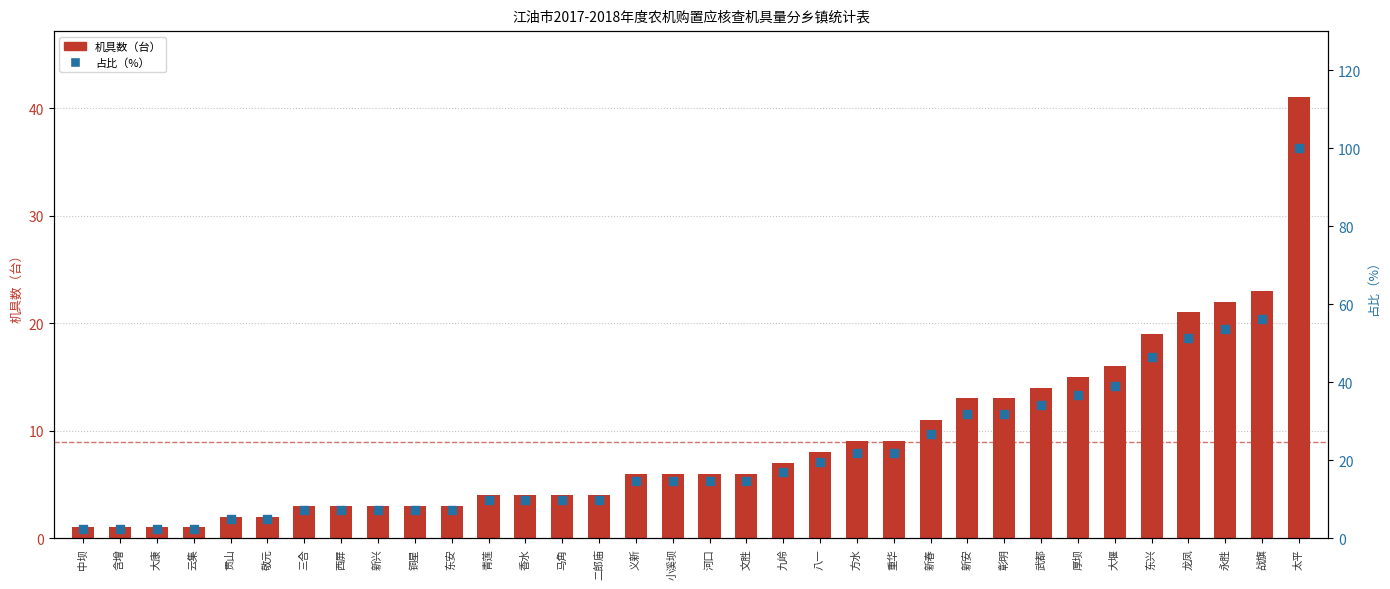

Which series reaches the minimum Y coordinate?

机具数（台）